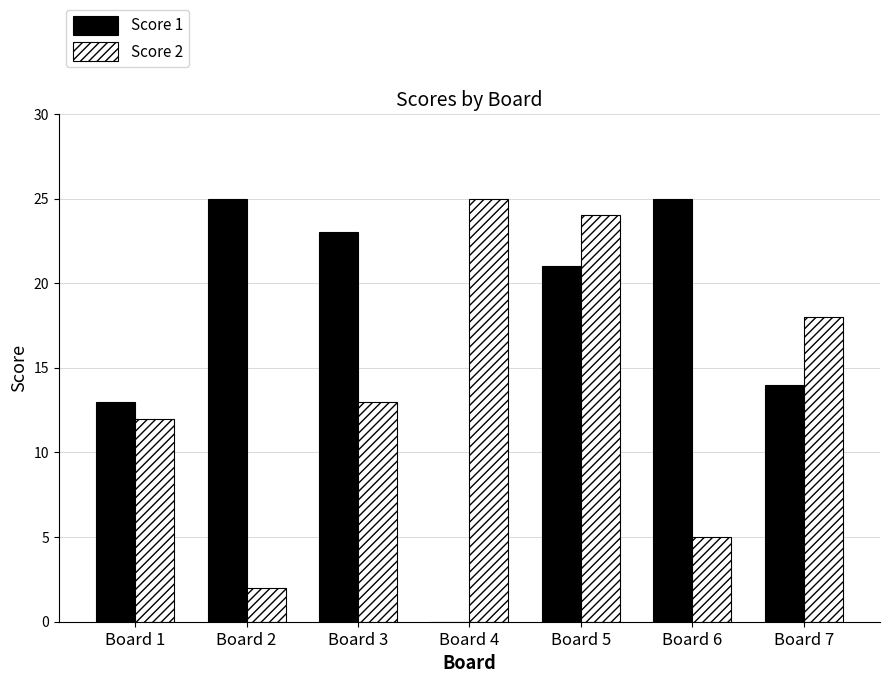

How many groups of bars are there?

7